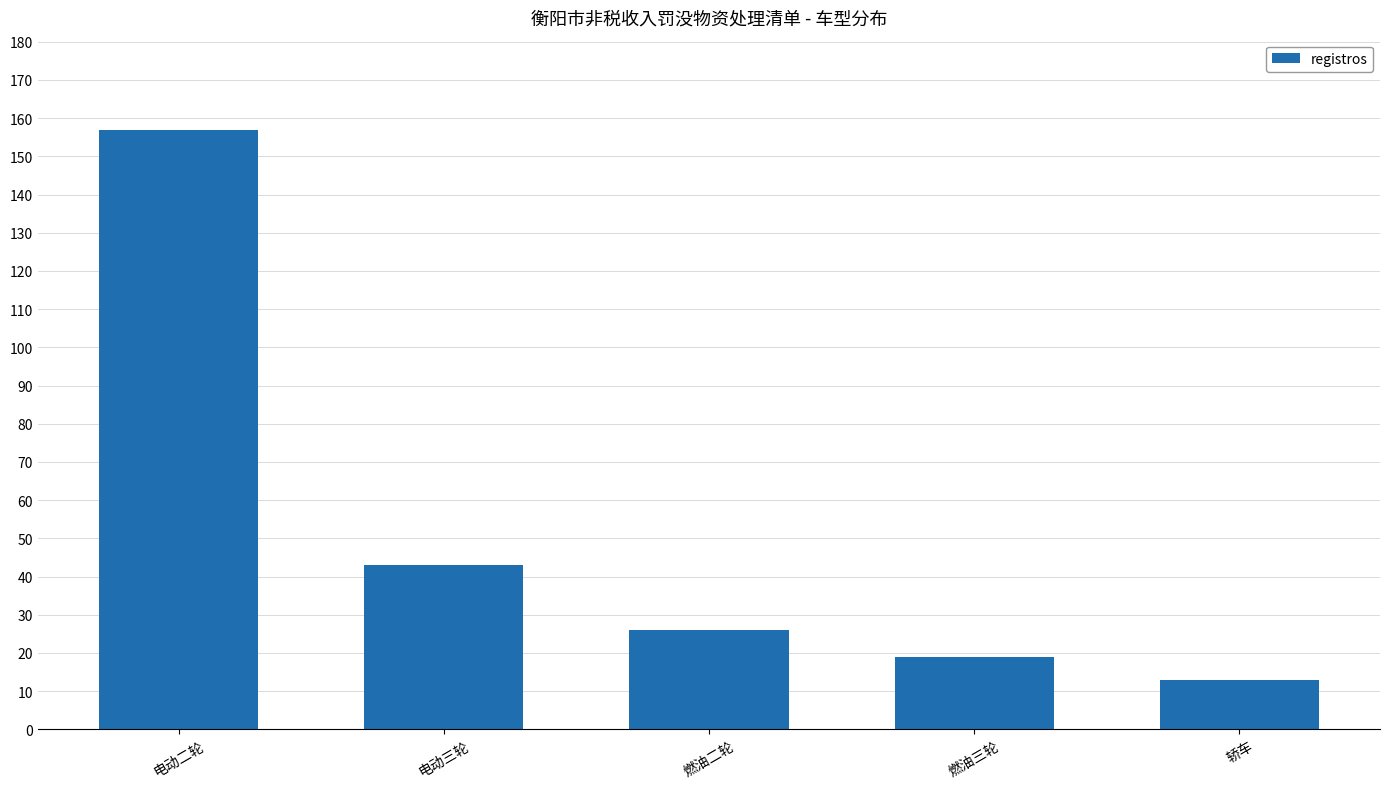

Where does the data first go above 26?

电动二轮